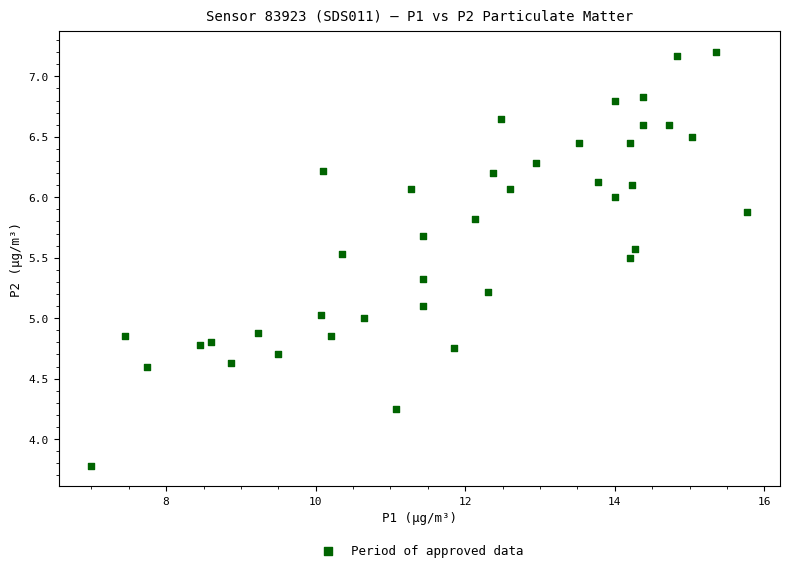

What is the range of X values (max minus min)?

8.8